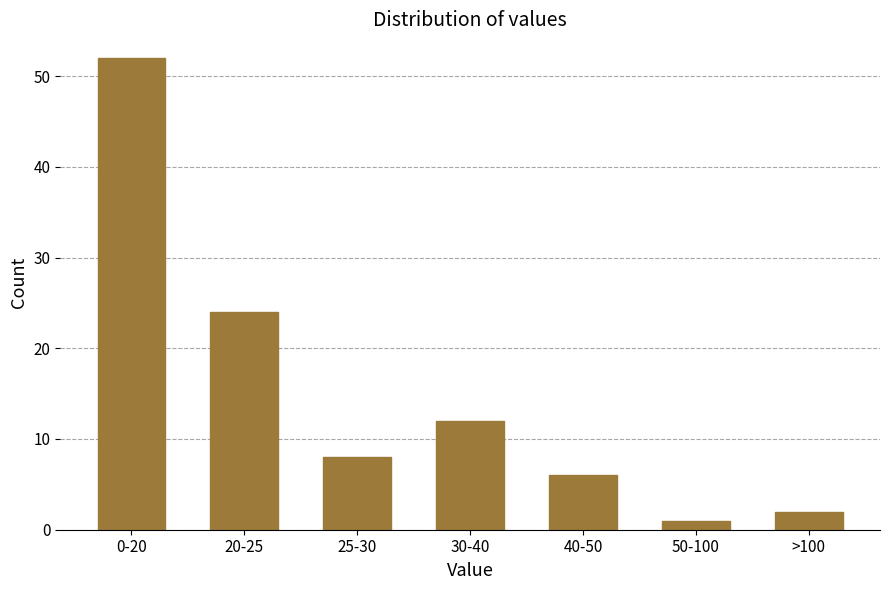

Reading left to right, transcribe all the data shown in this chart.

52	24	8	12	6	1	2